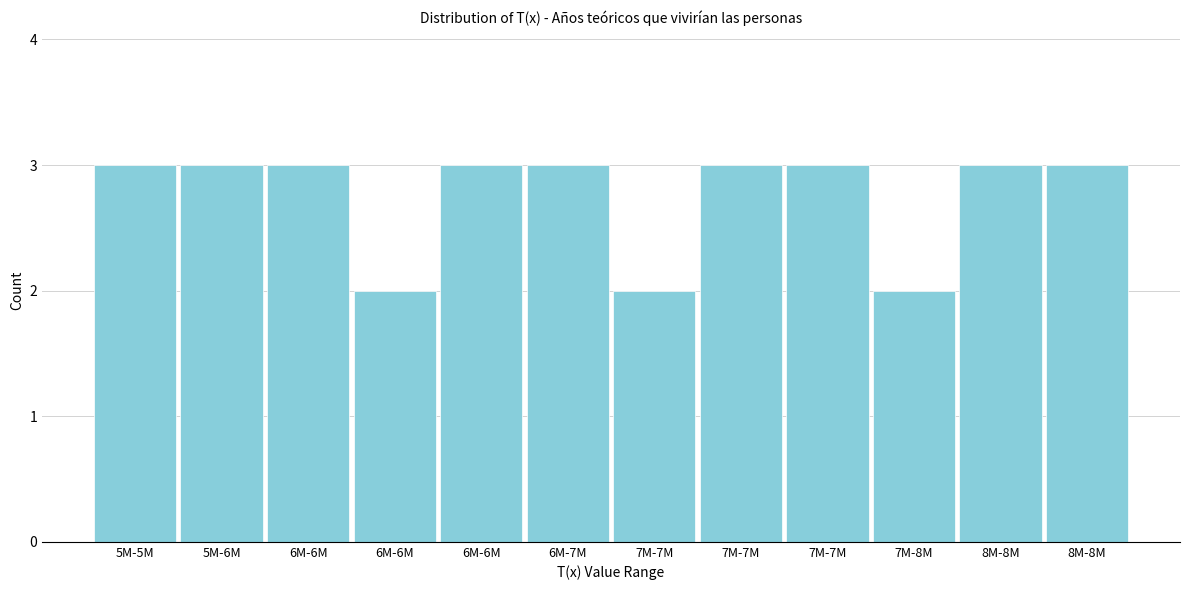

Does the chart contain any negative values?

No